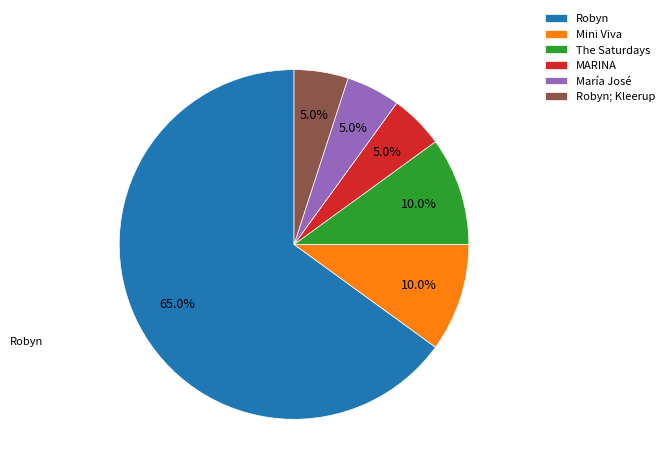

How many slices are in this pie chart?

6